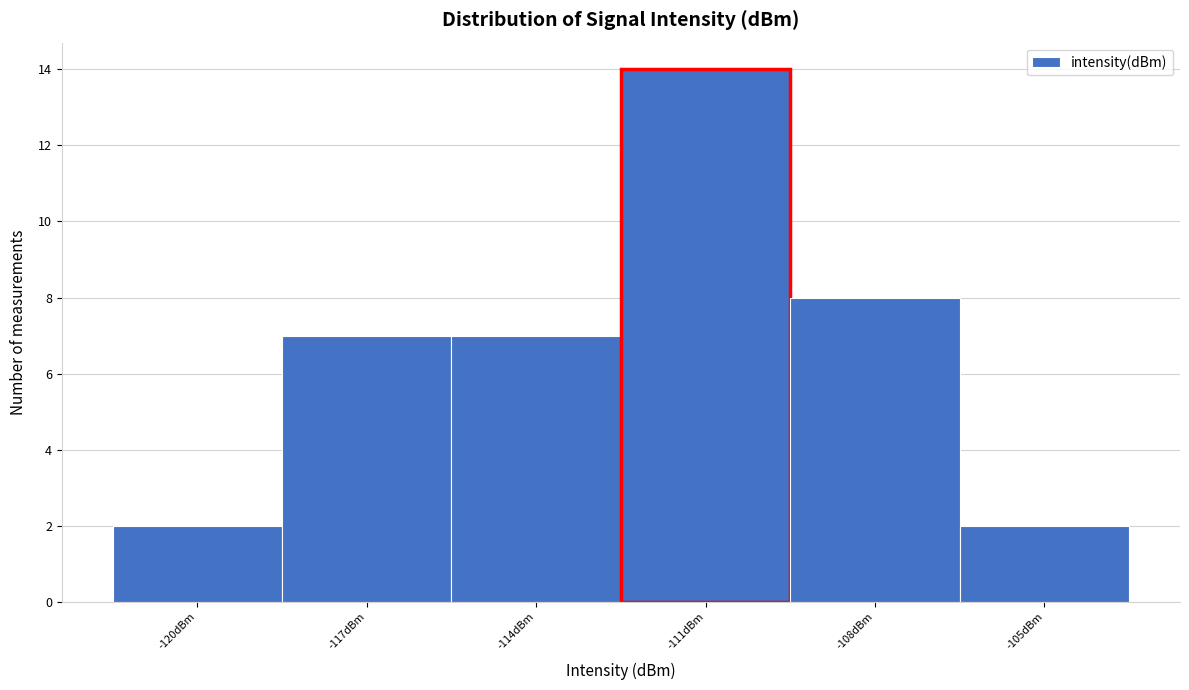

Reading right to left, what are all the values shown in this chart?

-105dBm=2	-108dBm=8	-111dBm=14	-114dBm=7	-117dBm=7	-120dBm=2